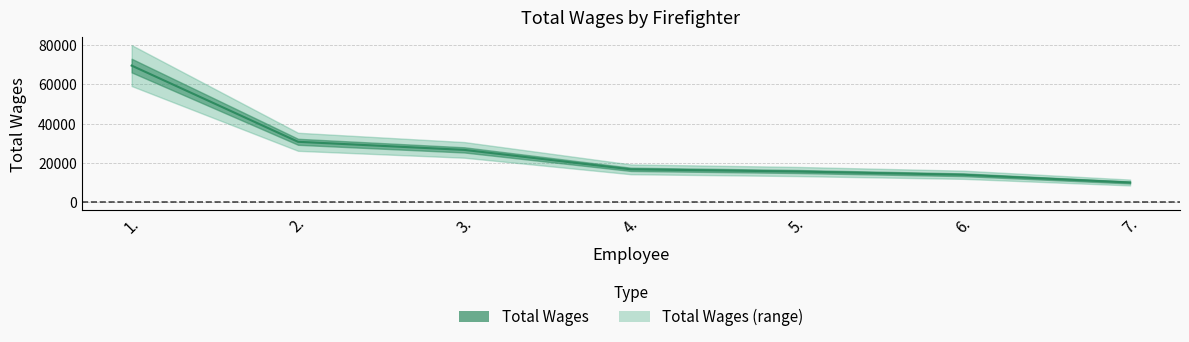

What is the label of the 3rd point from the left?

3.